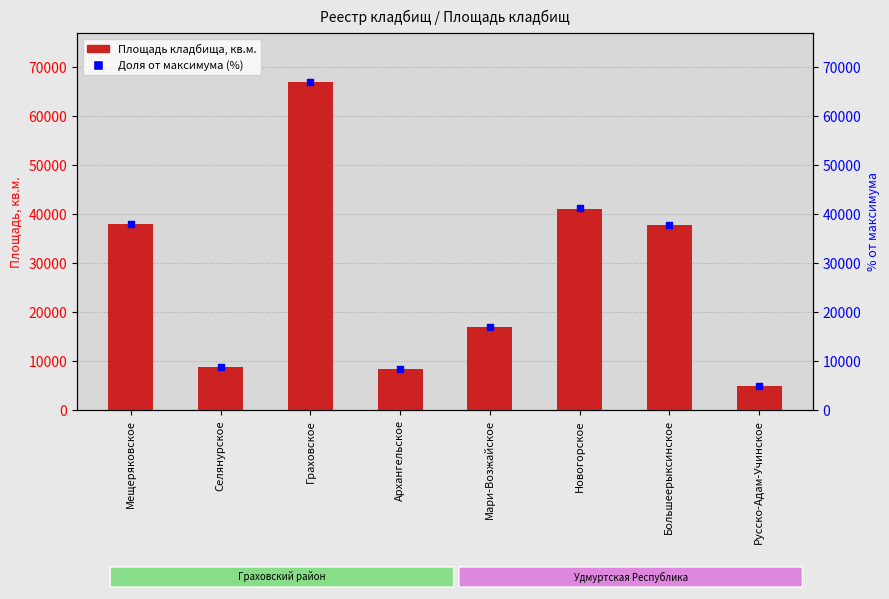

At which category is the sum across all series the highest?

Граховское